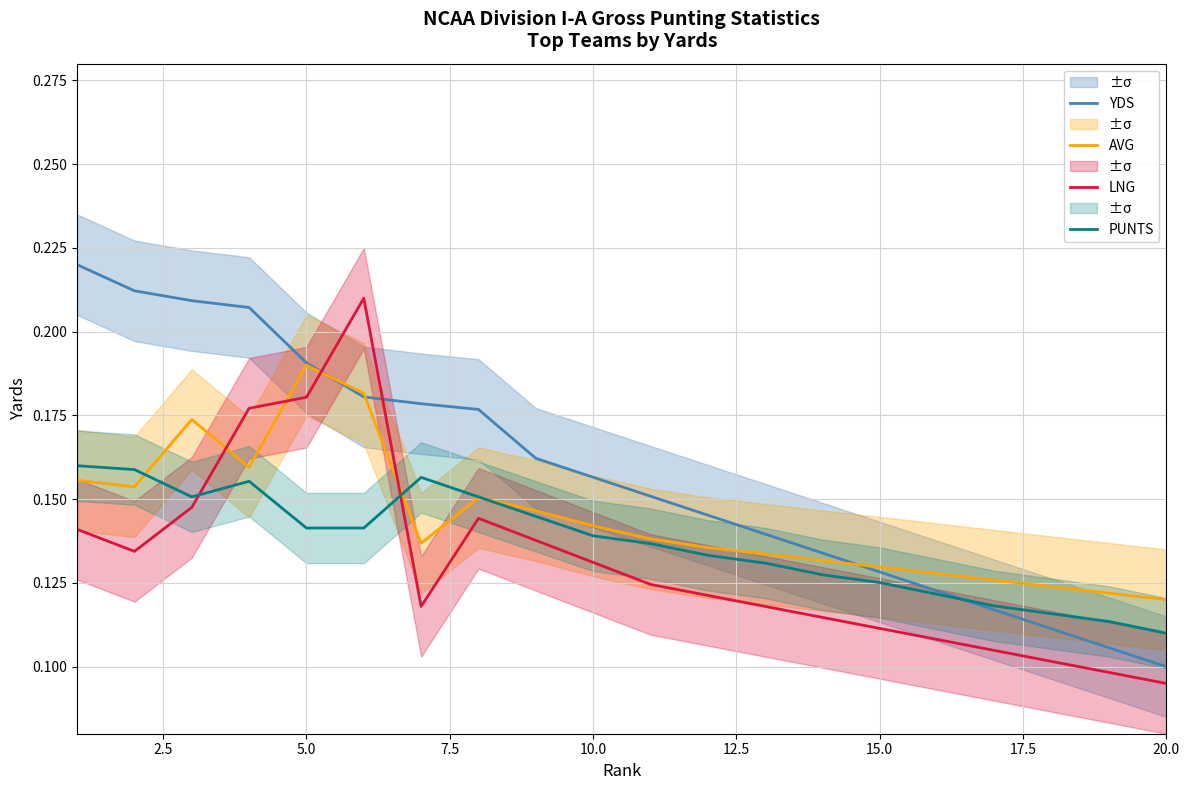

How many intersections are there between YDS and LNG?

2